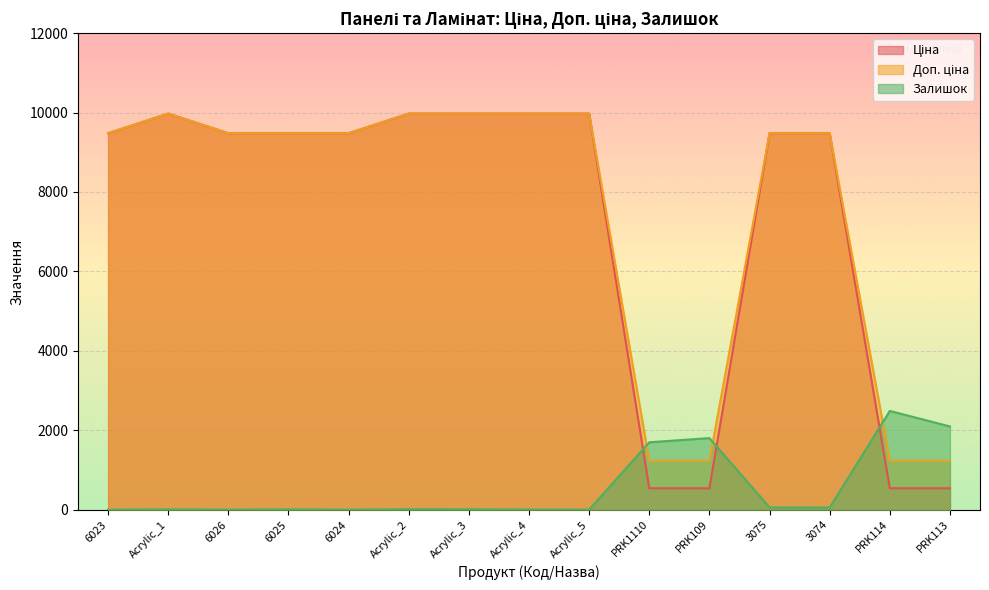

What is the difference between the Залишок values at 6025 and 3074?

45.0